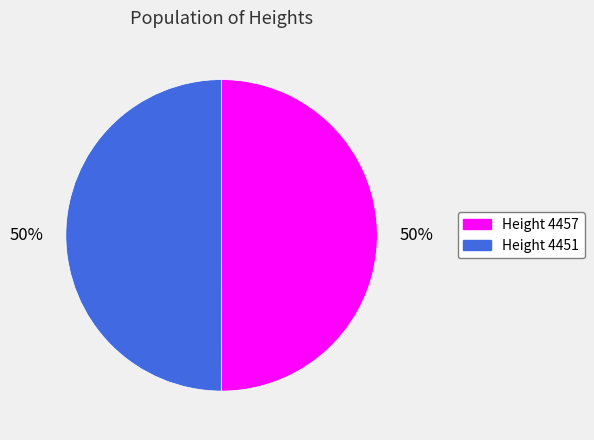

Is the sum of Height 4457 and Height 4451 greater than half?

Yes